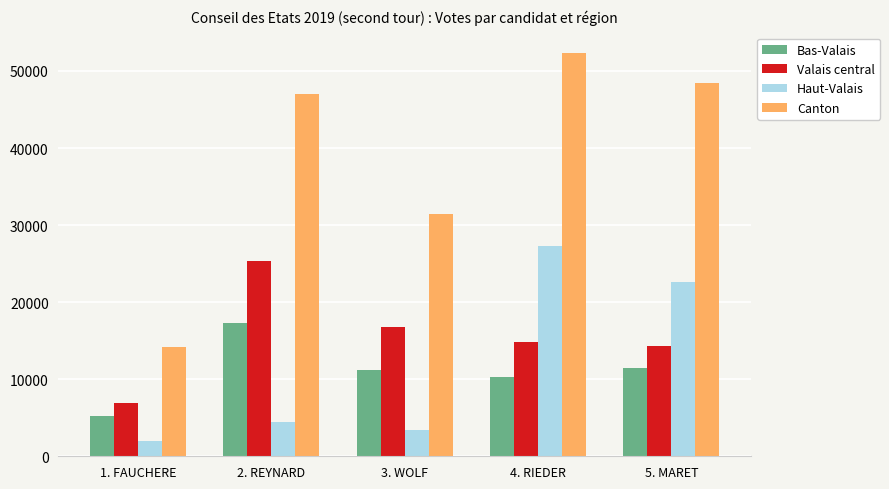

What position from the left is 2. REYNARD?

2